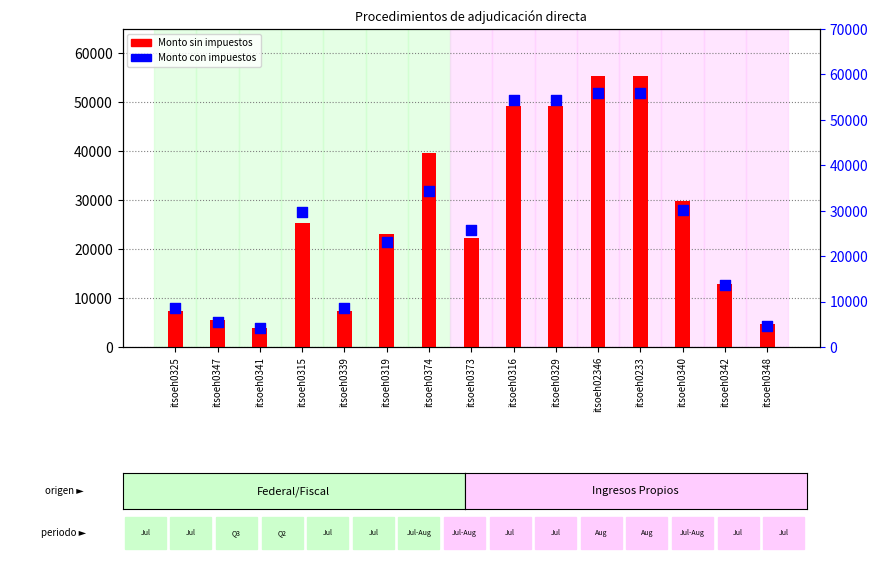

Which series has the widest spread of Y values?

Monto con impuestos